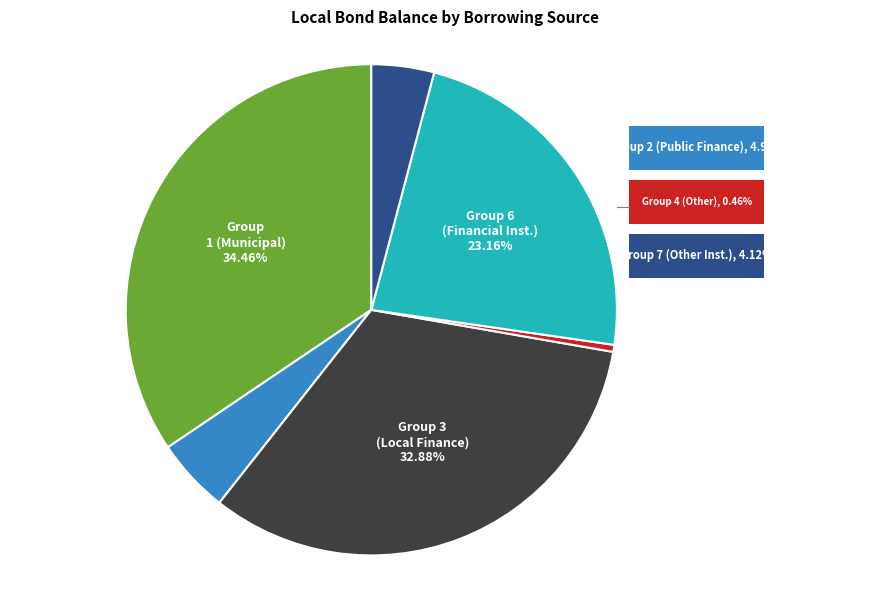

What percentage do 1 and 6 together represent?

57.6%